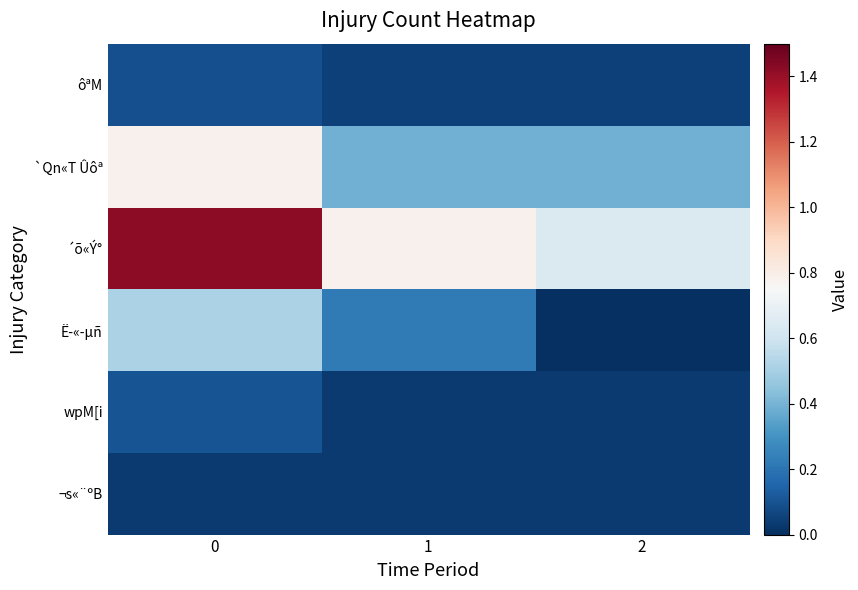

What is the spread (max minus min) of values at 2?

0.6